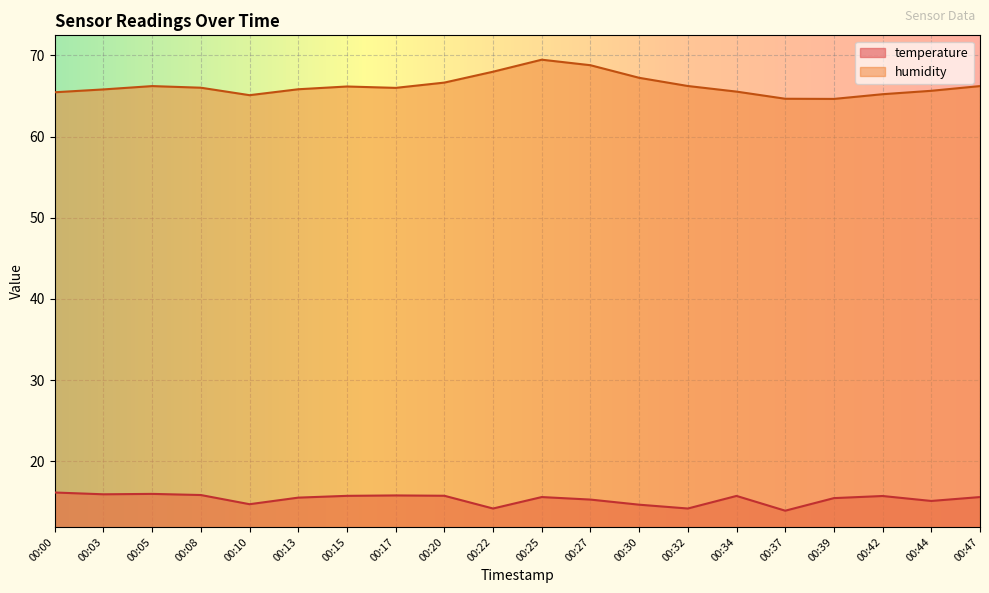

What is the difference between the second highest and minimum values in the humidity series?

4.2